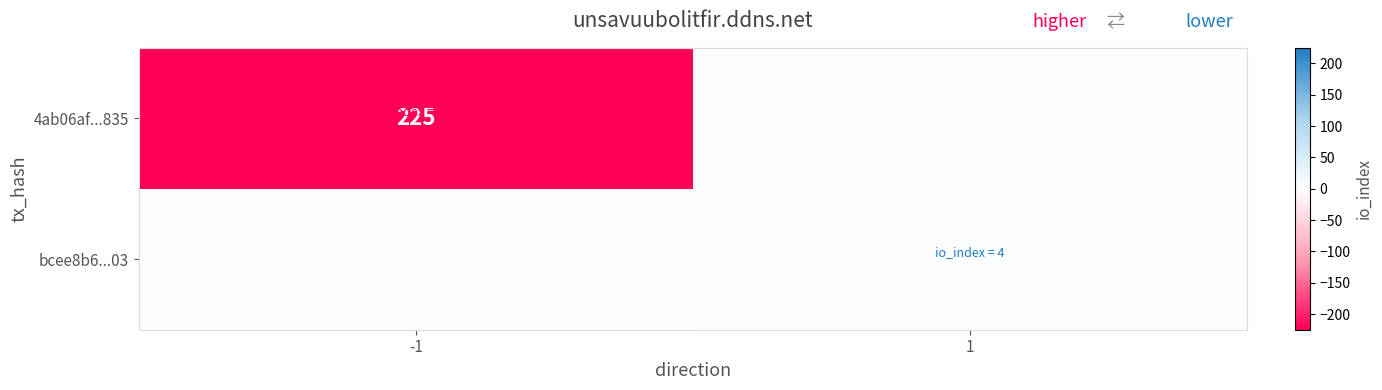

The 4ab06af...835 series shows 225 at -1. True or false?

True